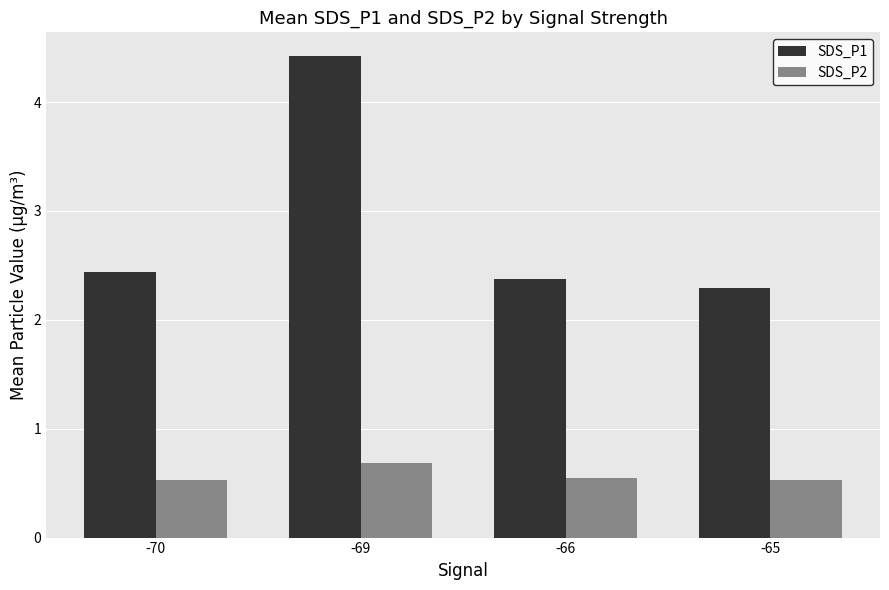

At which category is the sum across all series the highest?

-69